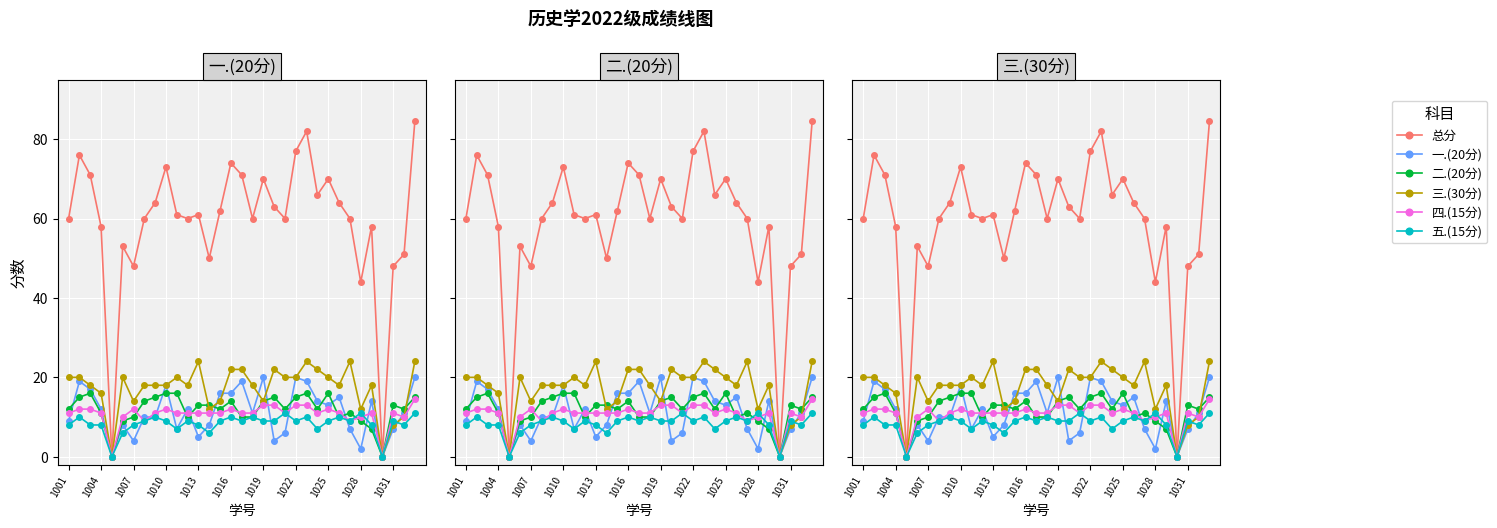

Reading left to right, transcribe all the data shown in this chart.

总分: 60.0	76.0	71.0	58.0	0.0	53.0	48.0	60.0	64.0	73.0	61.0	60.0	61.0	50.0	62.0	74.0	71.0	60.0	70.0	63.0	60.0	77.0	82.0	66.0	70.0	64.0	60.0	44.0	58.0	0.0	48.0	51.0	84.5
一.(20分): 9.0	19.0	17.0	12.0	0.0	8.0	4.0	10.0	10.0	18.0	7.0	12.0	5.0	8.0	16.0	16.0	19.0	11.0	20.0	4.0	6.0	20.0	19.0	14.0	13.0	15.0	7.0	2.0	14.0	0.0	7.0	11.0	20.0
二.(20分): 12.0	15.0	16.0	11.0	0.0	9.0	10.0	14.0	15.0	16.0	16.0	10.0	13.0	13.0	12.0	14.0	10.0	10.0	14.0	15.0	12.0	15.0	16.0	12.0	16.0	10.0	11.0	9.0	7.0	0.0	13.0	12.0	15.0
三.(30分): 20.0	20.0	18.0	16.0	0.0	20.0	14.0	18.0	18.0	18.0	20.0	18.0	24.0	12.0	14.0	22.0	22.0	18.0	14.0	22.0	20.0	20.0	24.0	22.0	20.0	18.0	24.0	12.0	18.0	0.0	8.0	10.0	24.0
四.(15分): 11.0	12.0	12.0	11.0	0.0	10.0	12.0	9.0	11.0	12.0	11.0	11.0	11.0	11.0	11.0	12.0	11.0	11.0	13.0	13.0	11.0	13.0	13.0	11.0	12.0	11.0	9.0	10.0	11.0	0.0	11.0	10.0	14.5
五.(15分): 8.0	10.0	8.0	8.0	0.0	6.0	8.0	9.0	10.0	9.0	7.0	9.0	8.0	6.0	9.0	10.0	9.0	10.0	9.0	9.0	11.0	9.0	10.0	7.0	9.0	10.0	9.0	11.0	8.0	0.0	9.0	8.0	11.0